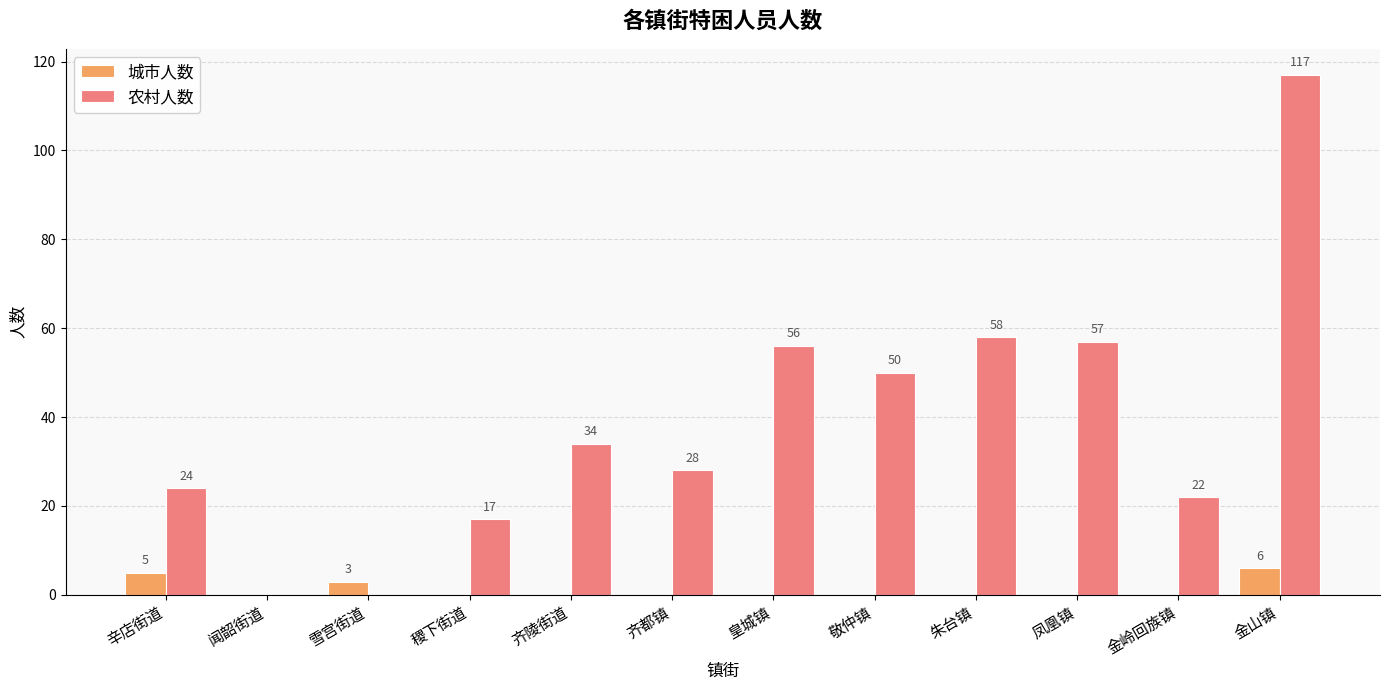

The value of 城市人数 at 凤凰镇 is 0. True or false?

True